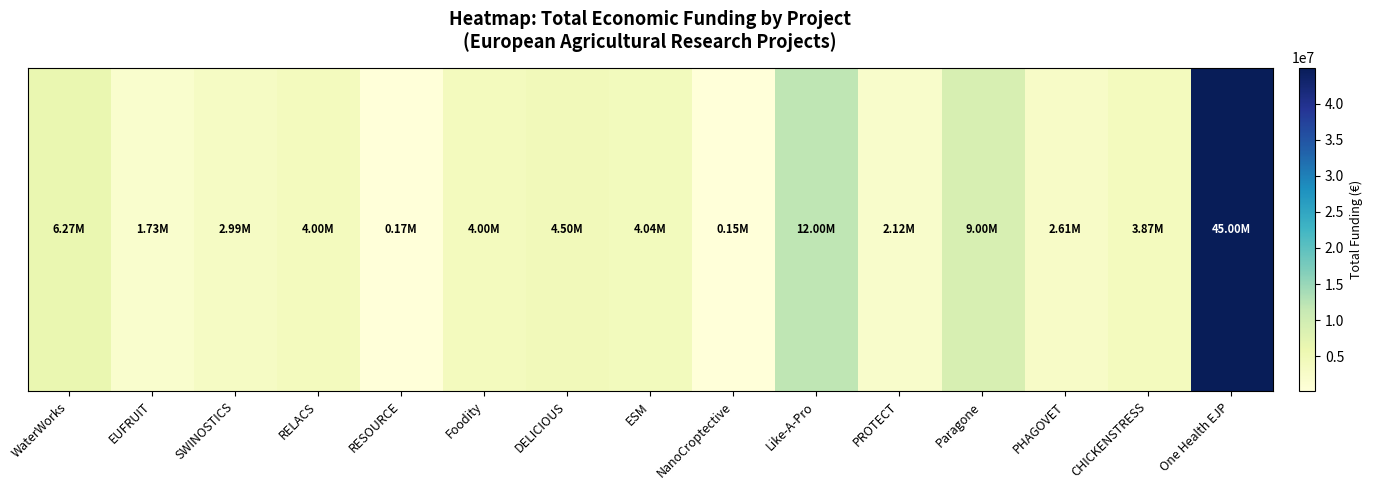

What value does the data have at RESOURCE?

170121